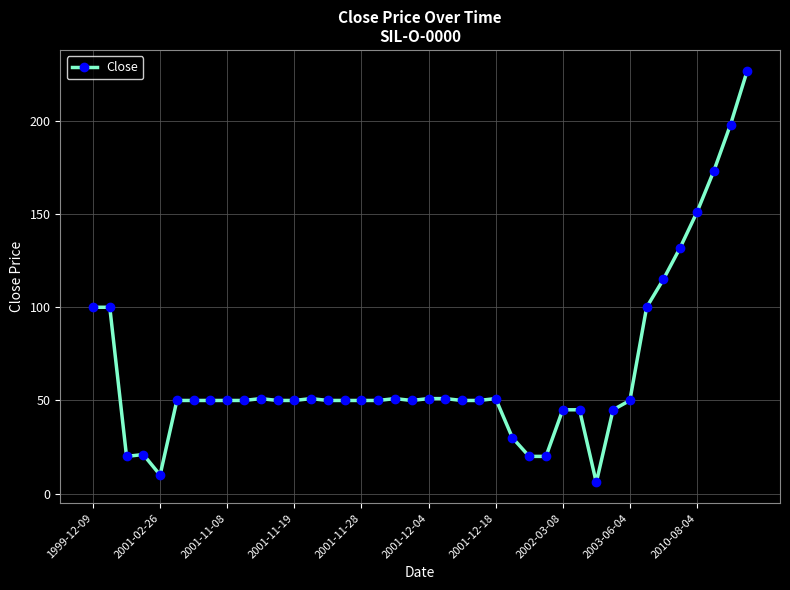

True or false: the data has more than 1 interior local peaks.

True